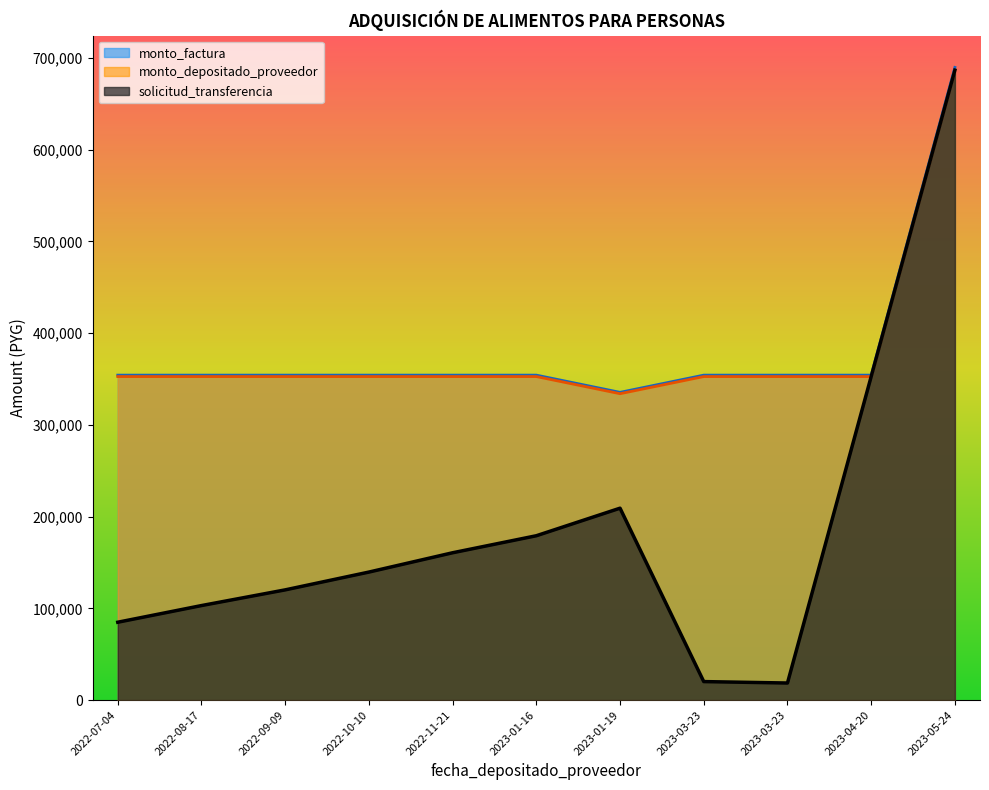

Reading right to left, extract all data points from this chart.

solicitud_transferencia: 2023-05-24=686520	2023-04-20=352599	2023-03-23=18595	2023-03-23=20156	2023-01-19=209148	2023-01-16=179112	2022-11-21=160561	2022-10-10=139515	2022-09-09=120115	2022-08-17=103012	2022-07-04=84853
monto_factura: 2023-05-24=689560	2023-04-20=354160	2023-03-23=354160	2023-03-23=354160	2023-01-19=335400	2023-01-16=354160	2022-11-21=354160	2022-10-10=354160	2022-09-09=354160	2022-08-17=354160	2022-07-04=354160
monto_depositado_proveedor: 2023-05-24=686520	2023-04-20=352599	2023-03-23=352599	2023-03-23=352599	2023-01-19=333921	2023-01-16=352599	2022-11-21=352599	2022-10-10=352599	2022-09-09=352599	2022-08-17=352599	2022-07-04=352599